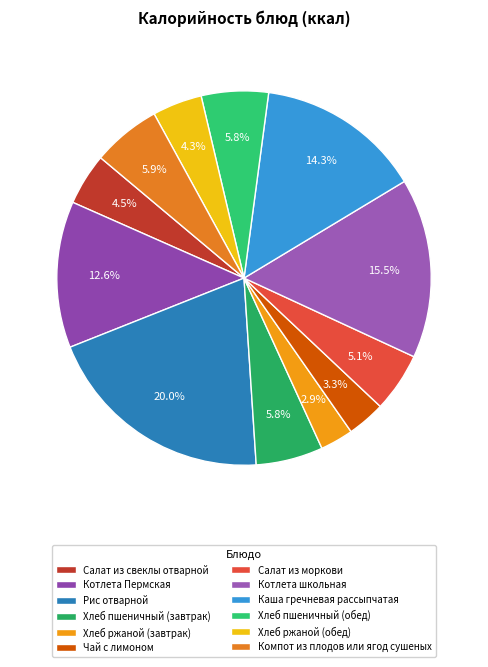

Which slice is the largest?

Рис отварной